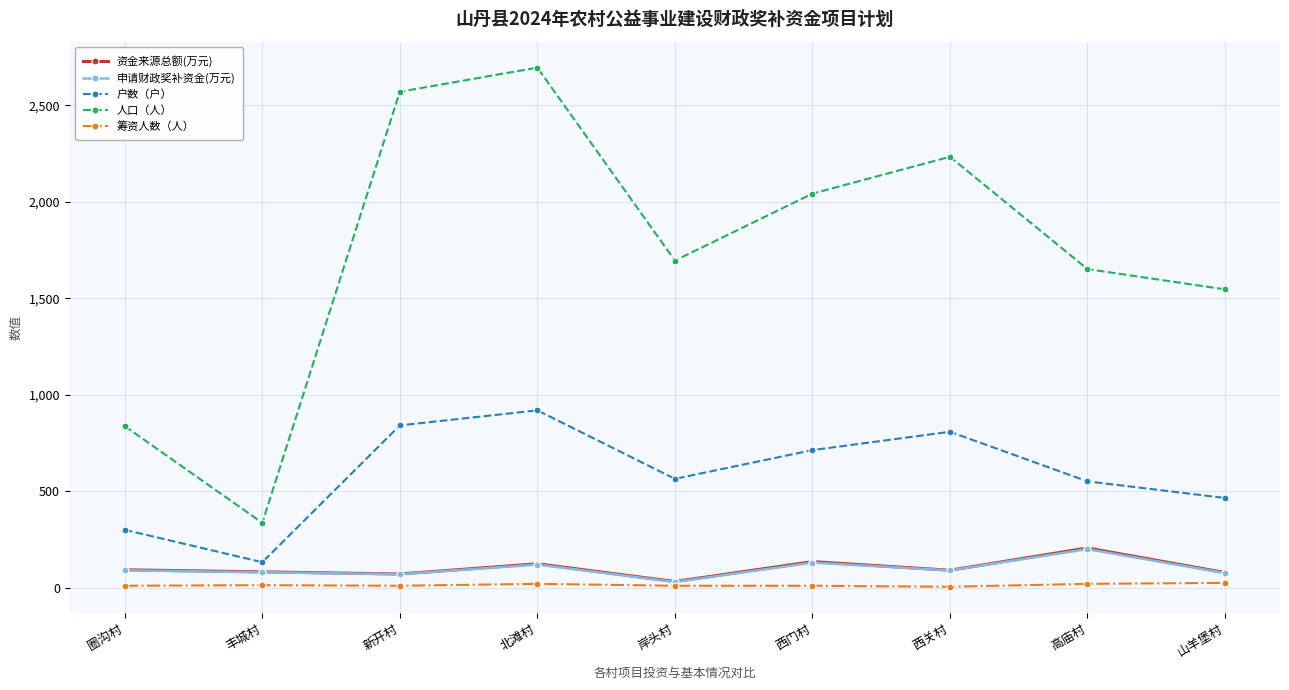

Which series has the widest spread of values?

人口（人）